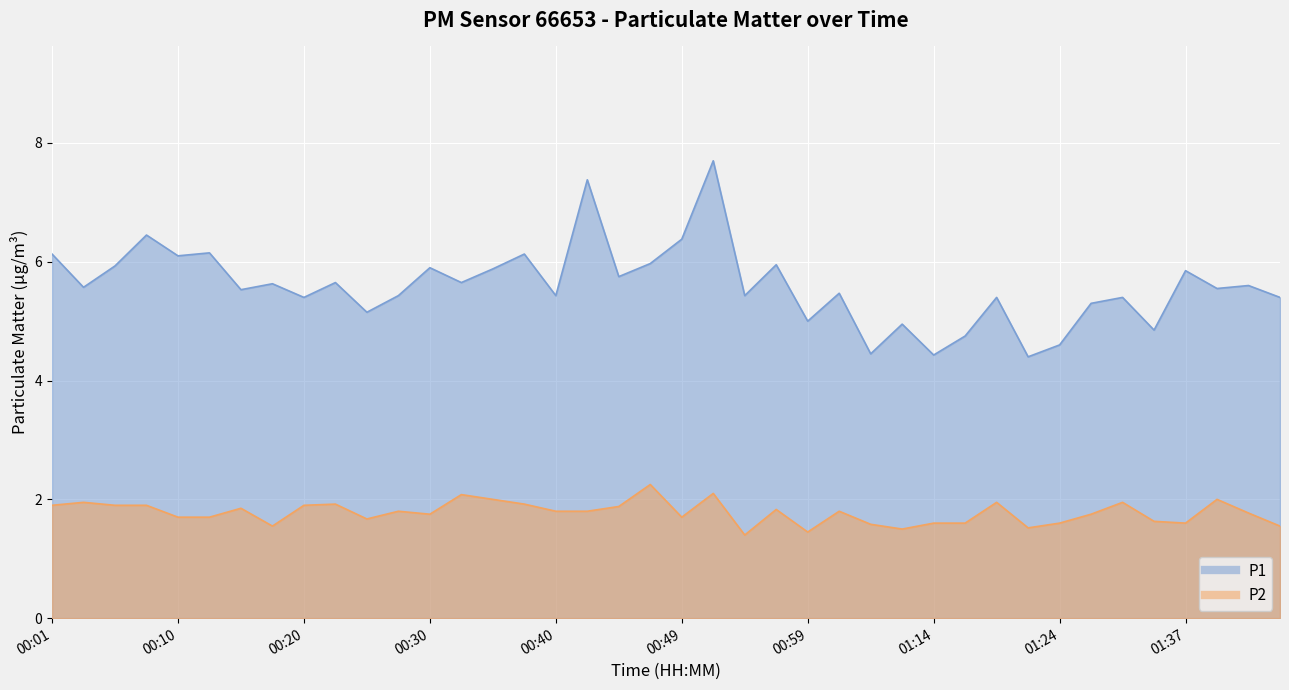

What is the minimum value for P1?

4.4